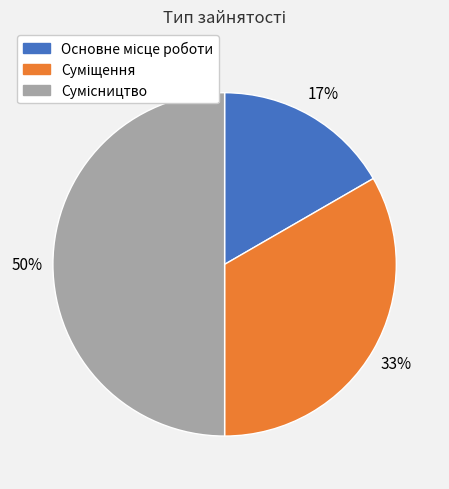

To the nearest percent, what is the difference between the largest and smallest slice percentages?

33%